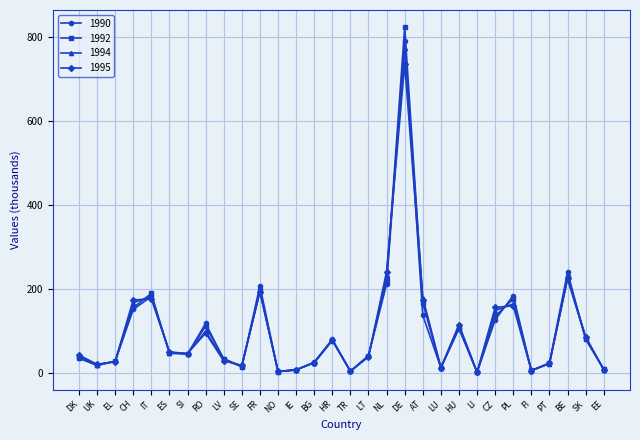

How many data points in 1990 are less than 44?

15